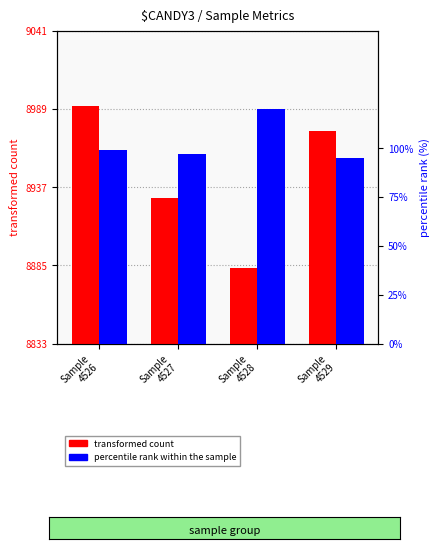

What is the difference between the maximum and minimum values in the transformed count series?

108